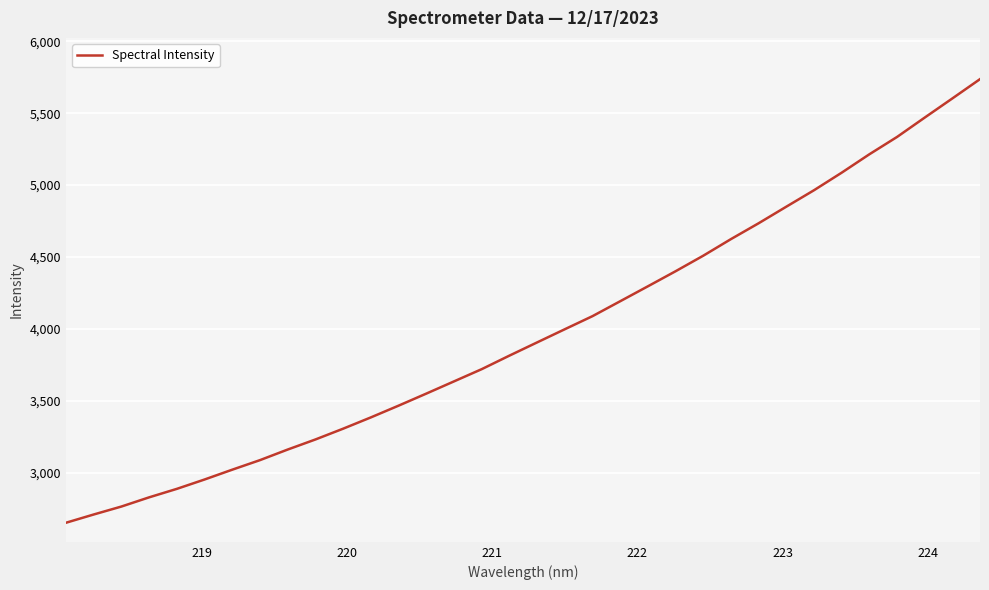

What is the difference between the maximum and minimum values?

3084.7